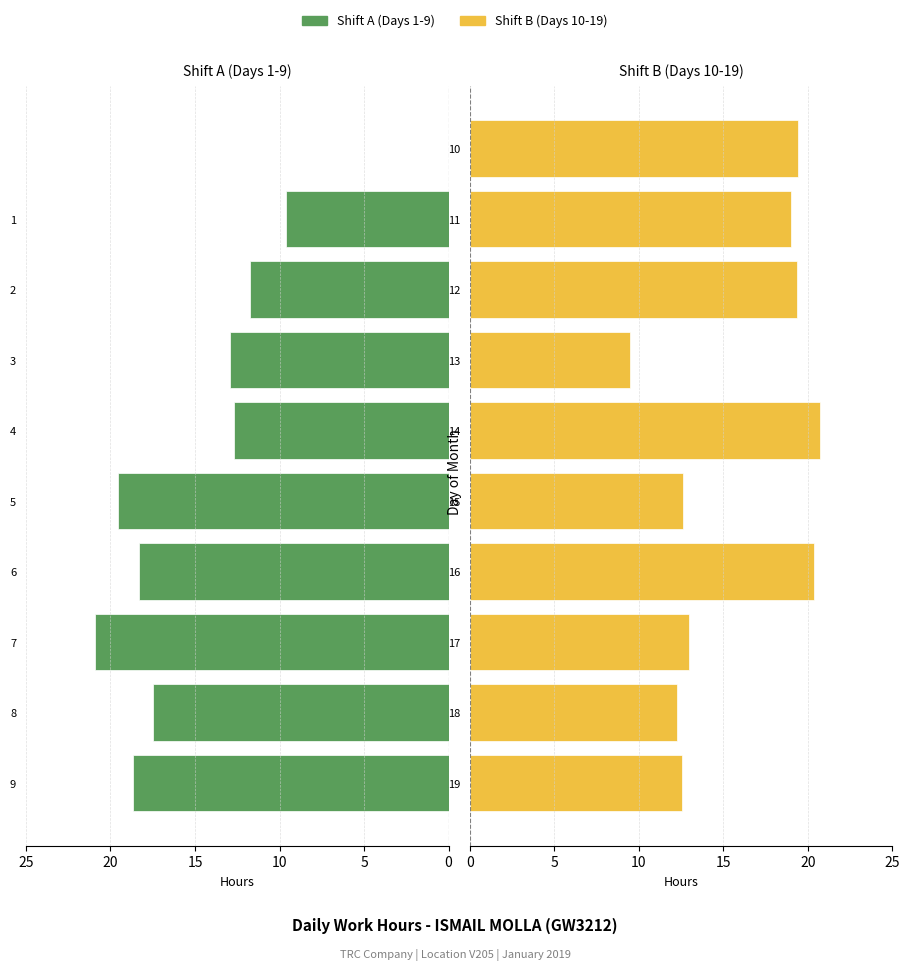

Which series has the largest total across all categories?

Work Hours (Days 10-19)